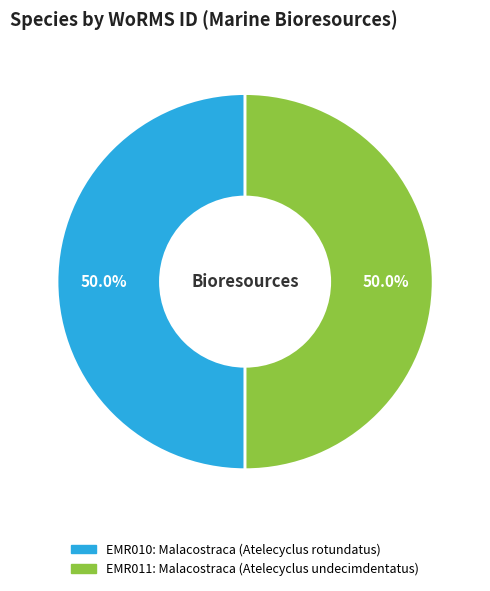

Rank the categories by value from lowest to highest.

Malacostraca (Atelecyclus rotundatus), Malacostraca (Atelecyclus undecimdentatus)